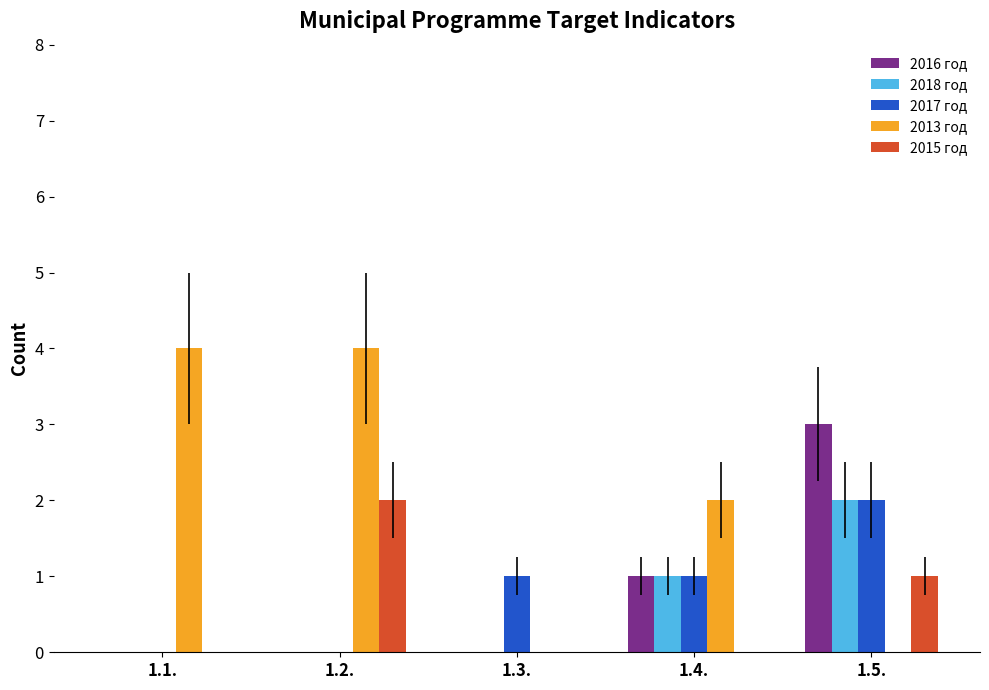

True or false: 2016 год has a value of 3 at 1.5..

True